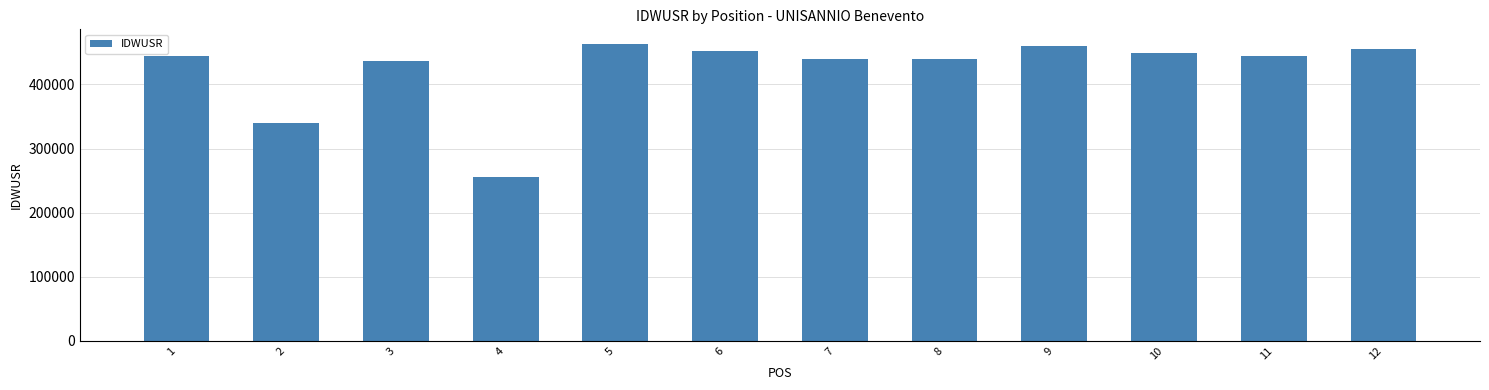

Which category has the lowest value across all series?

4